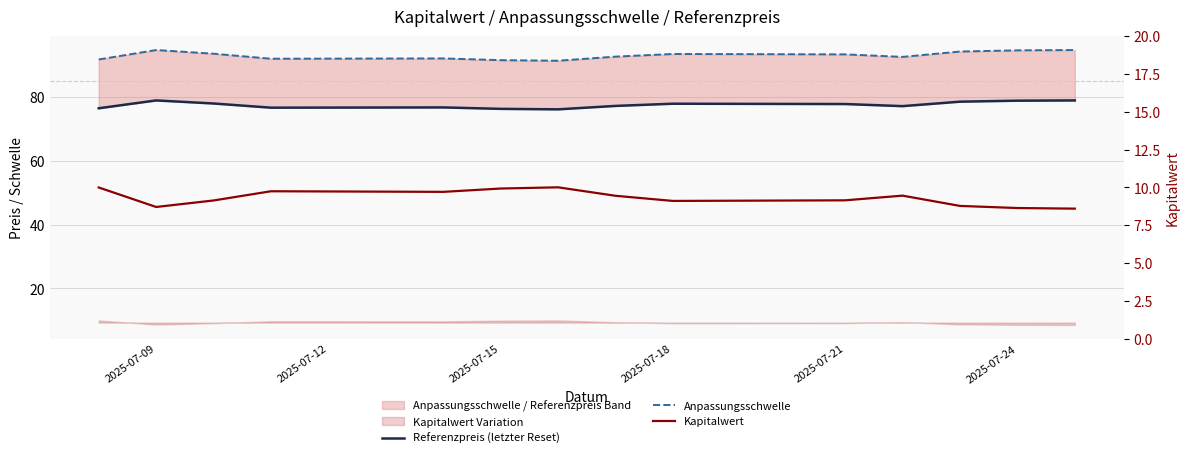

What are all the series names shown in the legend?

Referenzpreis (letzter Reset), Anpassungsschwelle, Kapitalwert